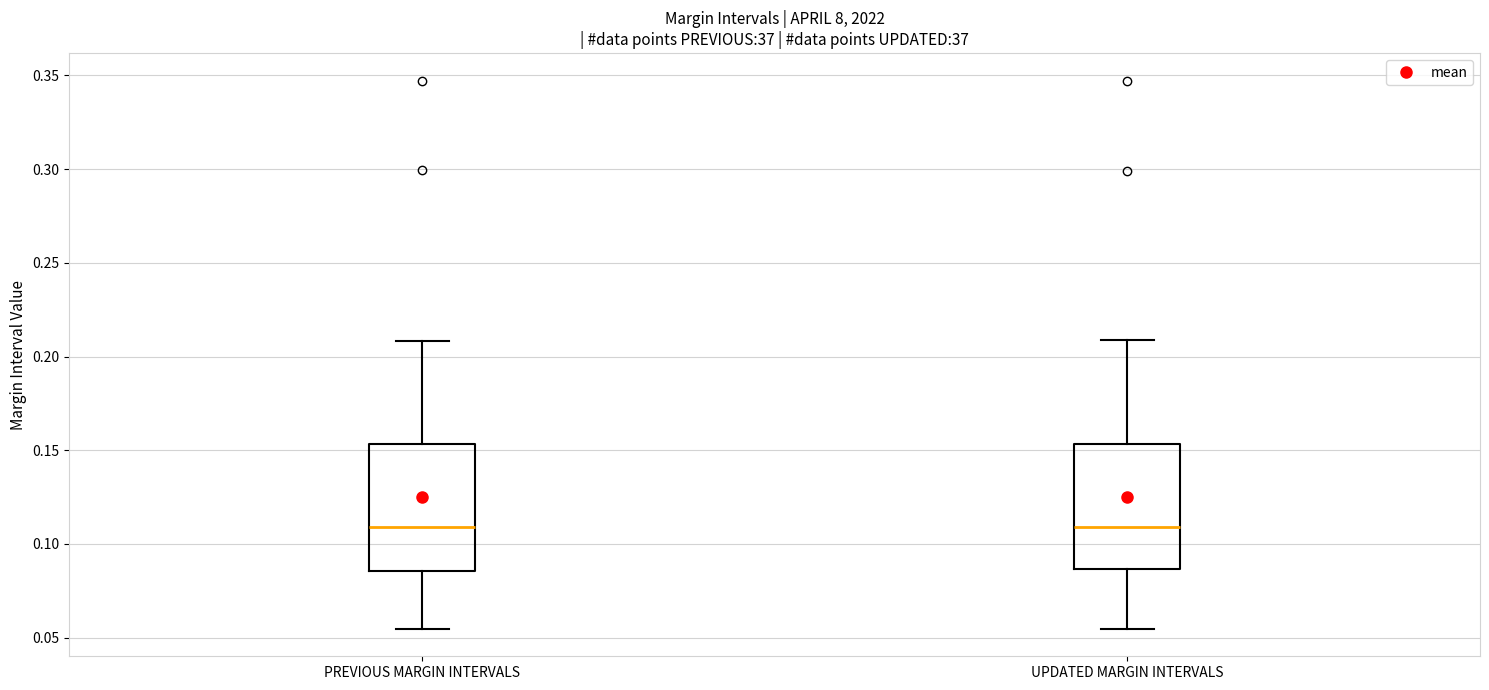

Reading left to right, read every box against the y-axis: the position of its median line, the range the box covers, and the ends of its whiskers. The values are not printed on the chart, so give them approximately, as read against the axis.

PREVIOUS MARGIN INTERVALS: median 0.110, box 0.085 to 0.155, whiskers 0.055 to 0.210
UPDATED MARGIN INTERVALS: median 0.110, box 0.085 to 0.155, whiskers 0.055 to 0.210